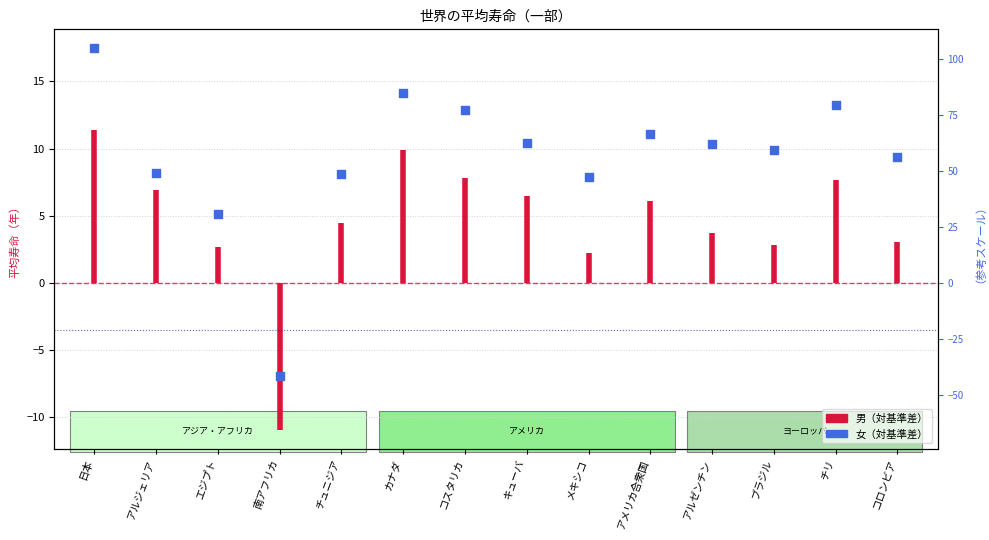

Approximately how many times larger is the value at カナダ compared to アルジェリア?

1.7